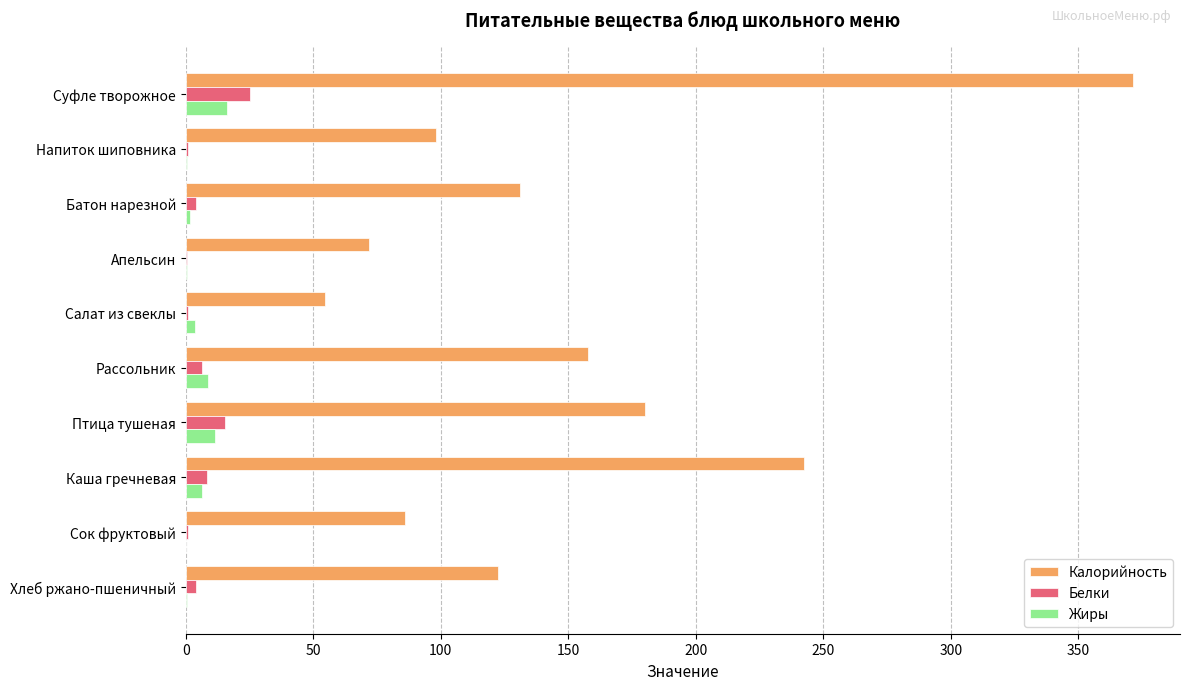

Which category has the highest value across all series?

Суфле творожное